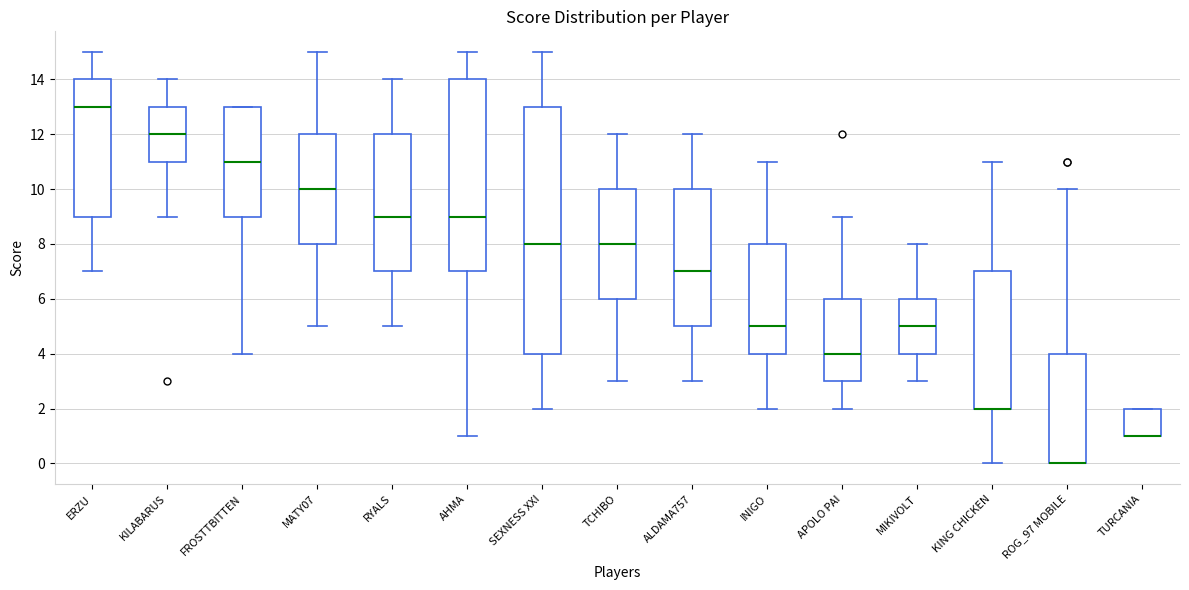

Reading left to right, read every box against the y-axis: the position of its median line, the range the box covers, and the ends of its whiskers. The values are not printed on the chart, so give them approximately, as read against the axis.

ERZU: median 13, box 9 to 14, whiskers 7 to 15
KILABARUS: median 12, box 11 to 13, whiskers 9 to 14
FROSTTBITTEN: median 11, box 9 to 13, whiskers 4 to 13
MATY07: median 10, box 8 to 12, whiskers 5 to 15
RYALS: median 9, box 7 to 12, whiskers 5 to 14
AHMA: median 9, box 7 to 14, whiskers 1 to 15
SEXNESS XXI: median 8, box 4 to 13, whiskers 2 to 15
TCHIBO: median 8, box 6 to 10, whiskers 3 to 12
ALDAMA757: median 7, box 5 to 10, whiskers 3 to 12
INIGO: median 5, box 4 to 8, whiskers 2 to 11
APOLO PAI: median 4, box 3 to 6, whiskers 2 to 9
MIKIVOLT: median 5, box 4 to 6, whiskers 3 to 8
KING CHICKEN: median 2 (drawn on the box's lower edge), box 2 to 7, whiskers 0 to 11
ROG_97 MOBILE: median 0 (drawn on the box's lower edge), box 0 to 4, whiskers 0 to 10
TURCANIA: median 1 (drawn on the box's lower edge), box 1 to 2, whiskers 1 to 2